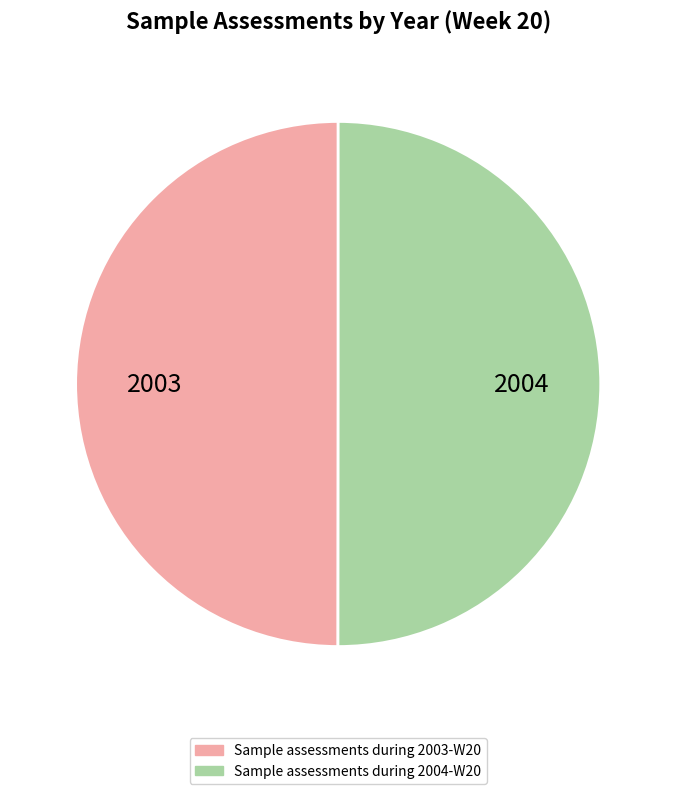

Approximately how many times larger is the value at Sample assessments during 2004-W20 compared to Sample assessments during 2003-W20?

1.0